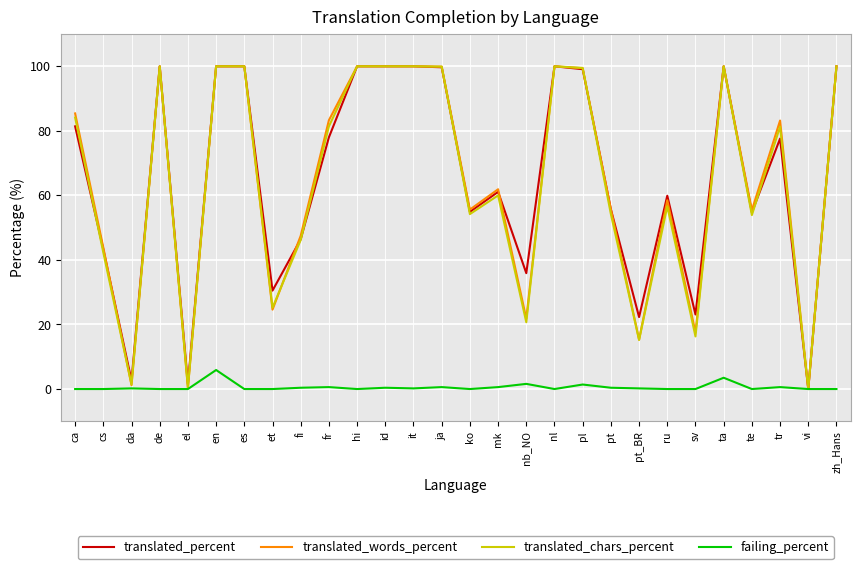

How many lines are shown in the chart?

4